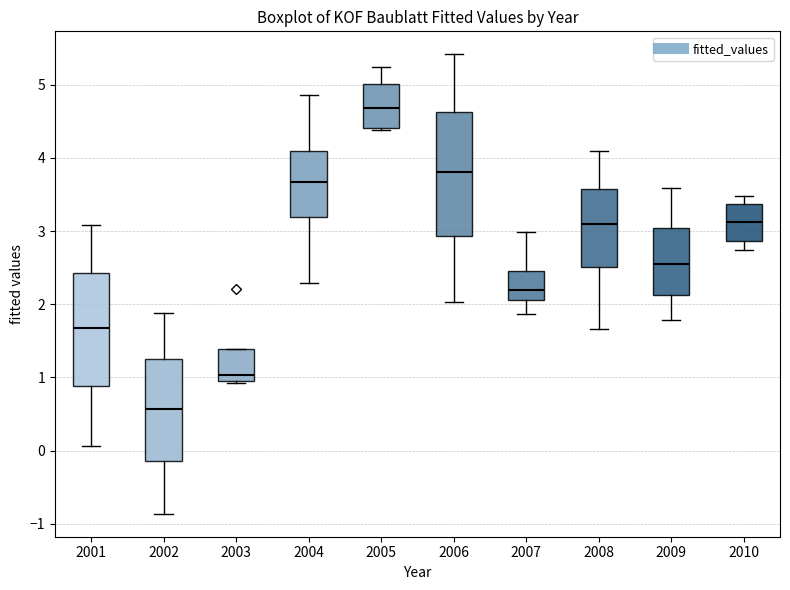

Reading left to right, transcribe this box plot: for each box, give where its median line is, the range the box spans, and where its two whiskers end, as read against the y-axis. The values are not printed on the chart, so give them approximately, as read against the axis.

2001: median 1.7, box 0.9 to 2.4, whiskers 0.1 to 3.1
2002: median 0.6, box -0.1 to 1.3, whiskers -0.9 to 1.9
2003: median 1.0, box 0.9 to 1.4, whiskers 0.9 to 1.4
2004: median 3.7, box 3.2 to 4.1, whiskers 2.3 to 4.9
2005: median 4.7, box 4.4 to 5.0, whiskers 4.4 to 5.2
2006: median 3.8, box 2.9 to 4.6, whiskers 2.0 to 5.4
2007: median 2.2, box 2.1 to 2.5, whiskers 1.9 to 3.0
2008: median 3.1, box 2.5 to 3.6, whiskers 1.7 to 4.1
2009: median 2.5, box 2.1 to 3.0, whiskers 1.8 to 3.6
2010: median 3.1, box 2.9 to 3.4, whiskers 2.7 to 3.5